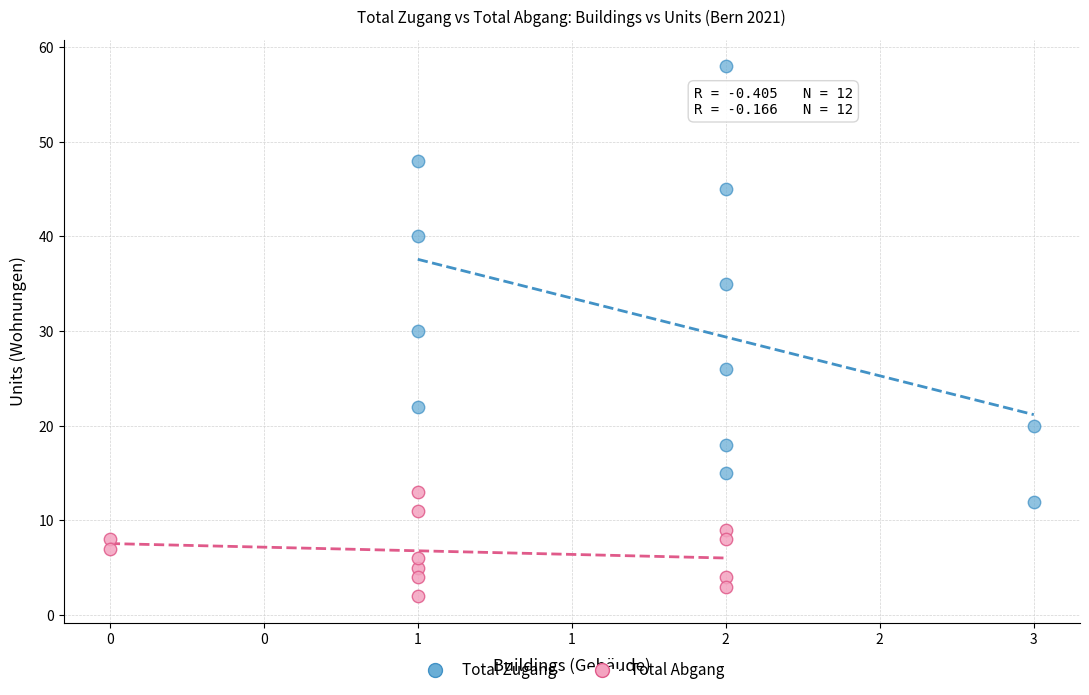

Which series reaches the minimum Y coordinate?

Total Abgang